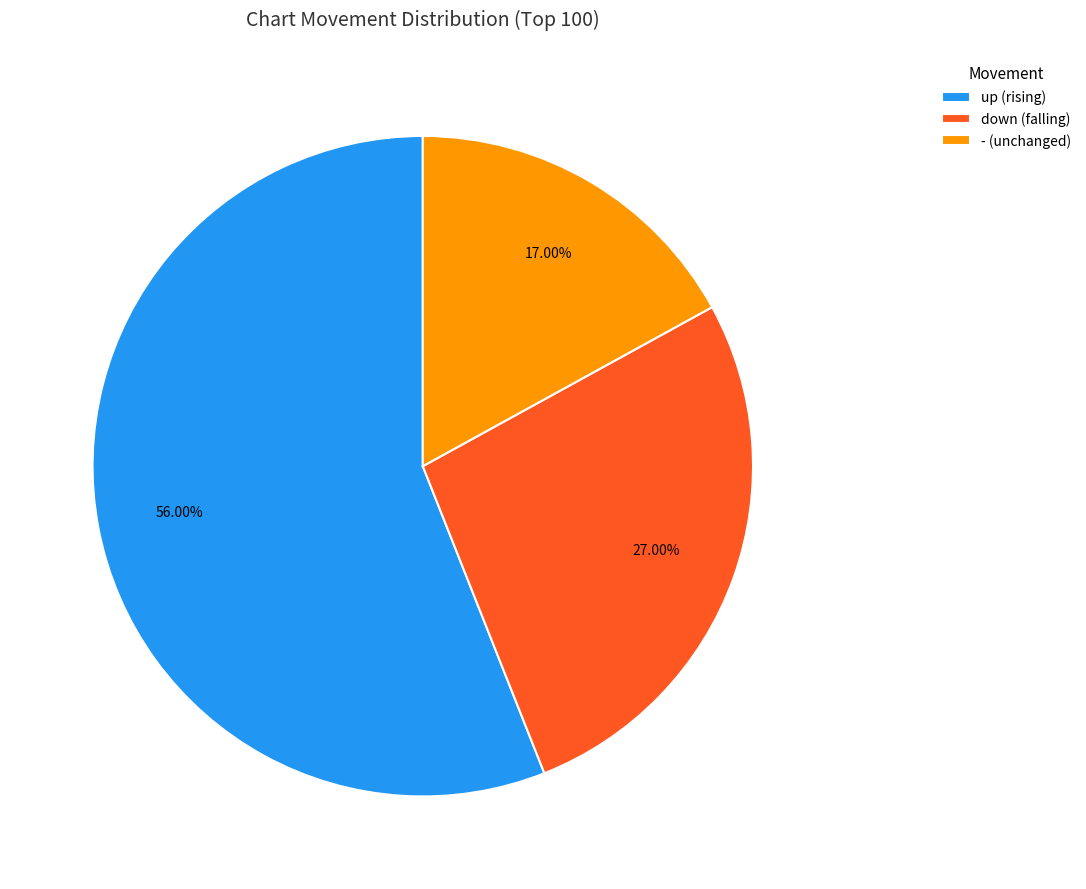

What is the ratio of the value at down (falling) to the value at - (unchanged)?

1.6